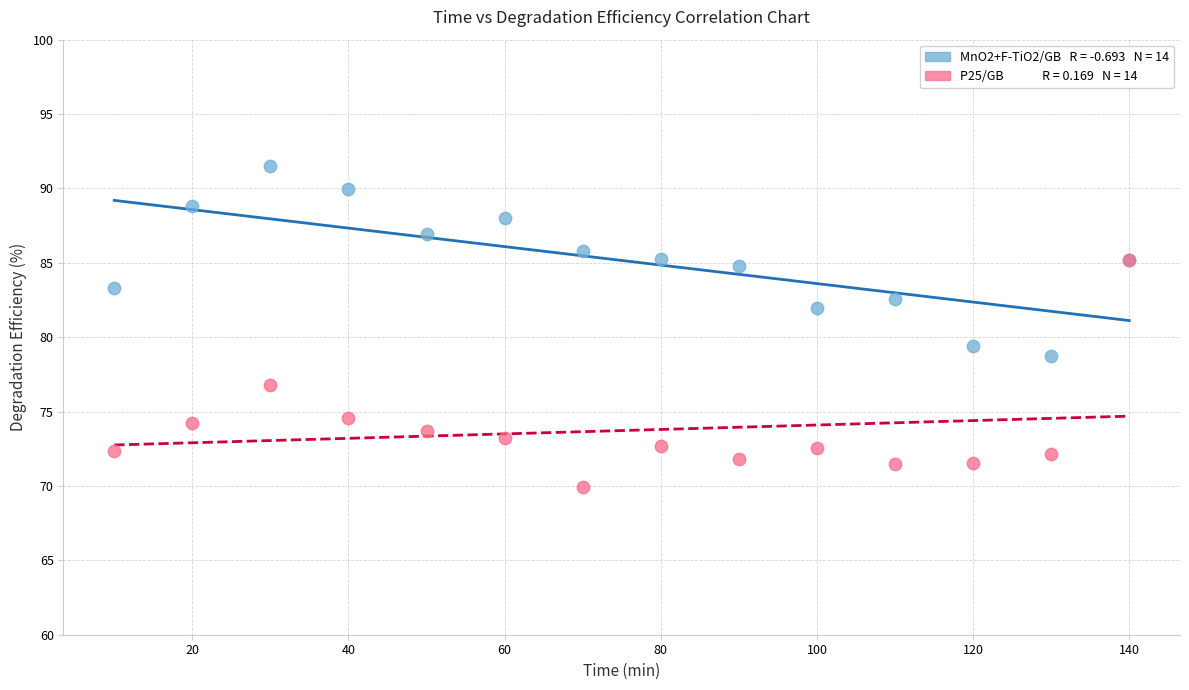

Across all series, what Y value is closest to 80?

79.4